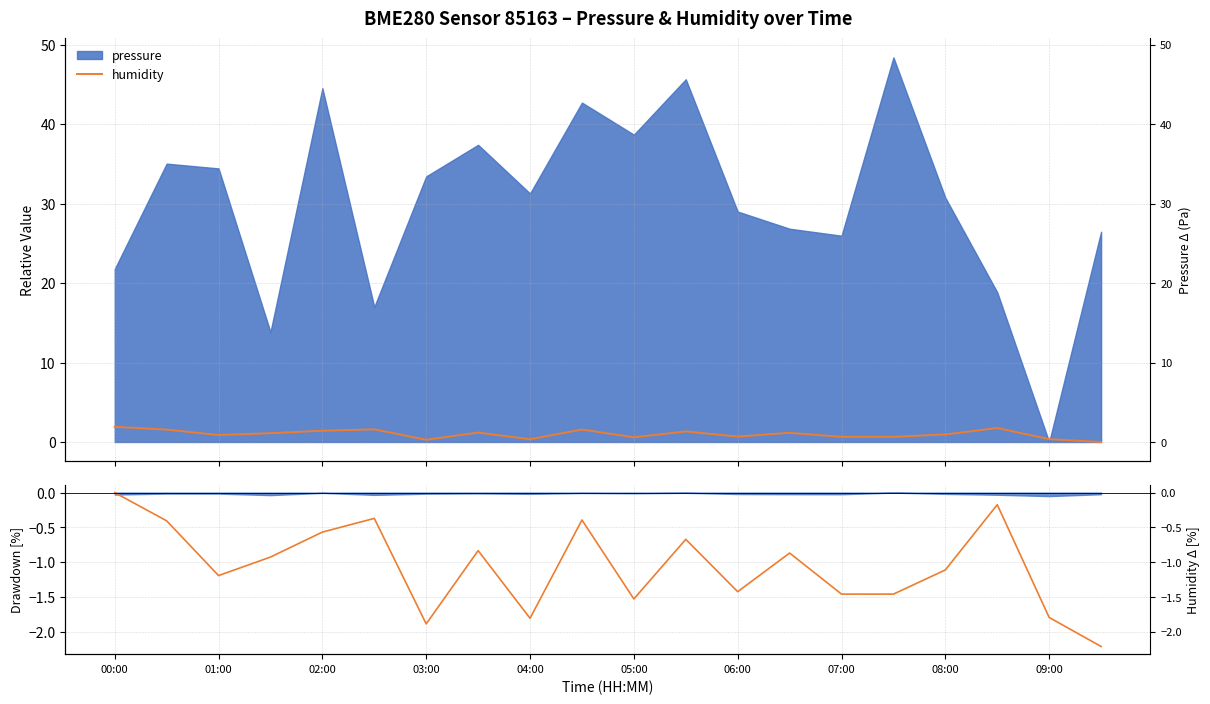

What is the sum of all values?

-21.1